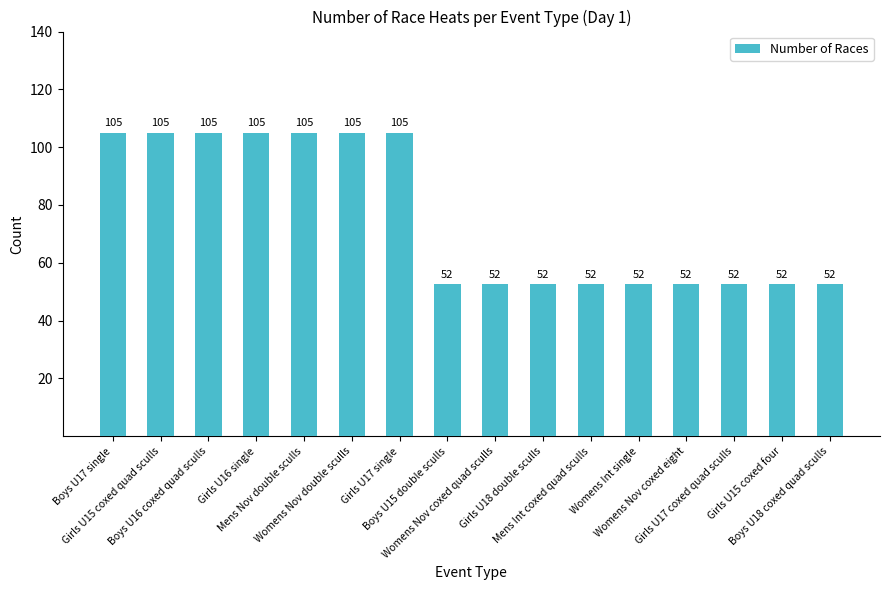

Does the chart contain any negative values?

No